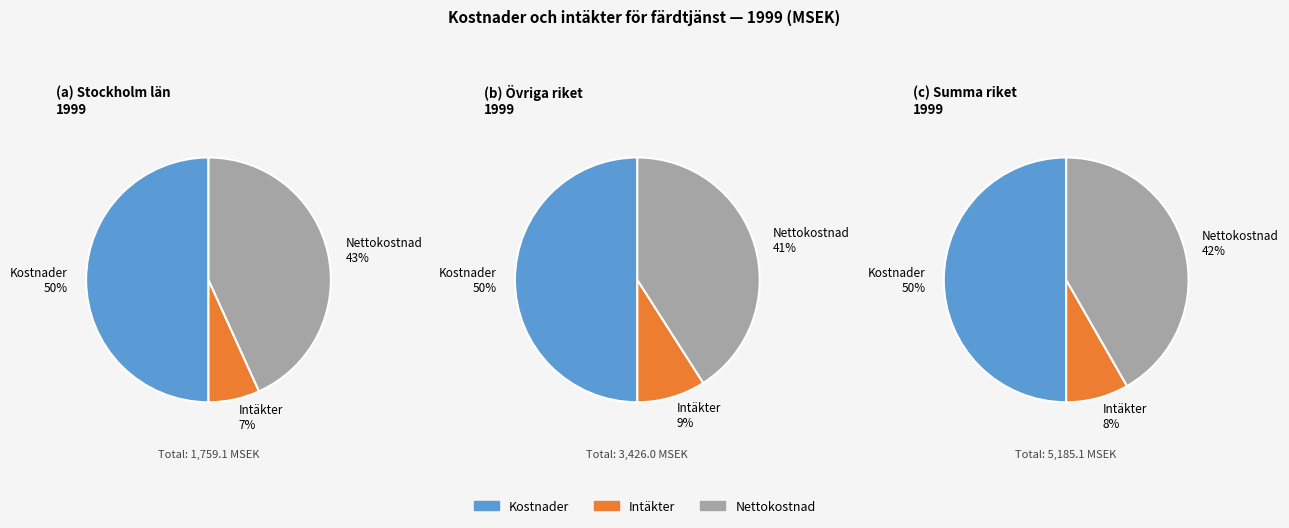

Is it true that Övriga riket is 58% of the pie?

False